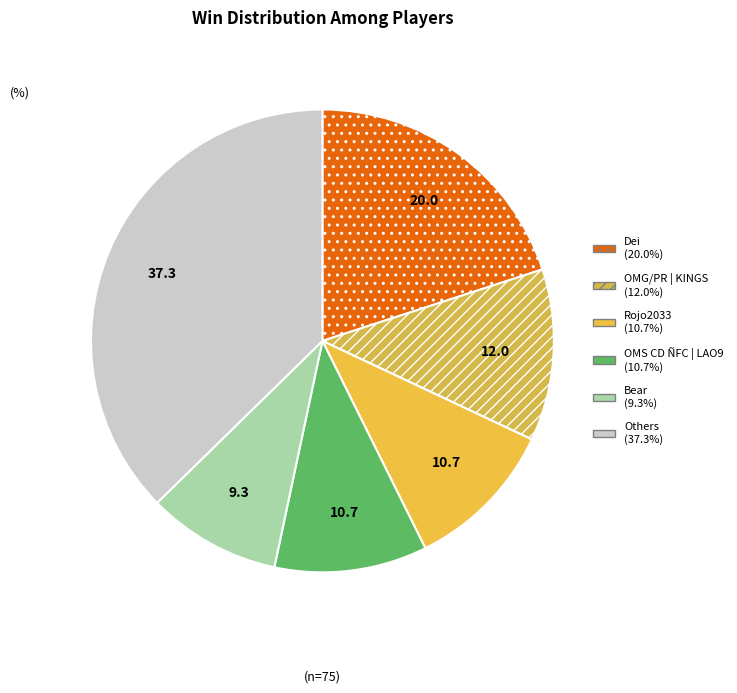

Is there a majority slice in this chart?

No